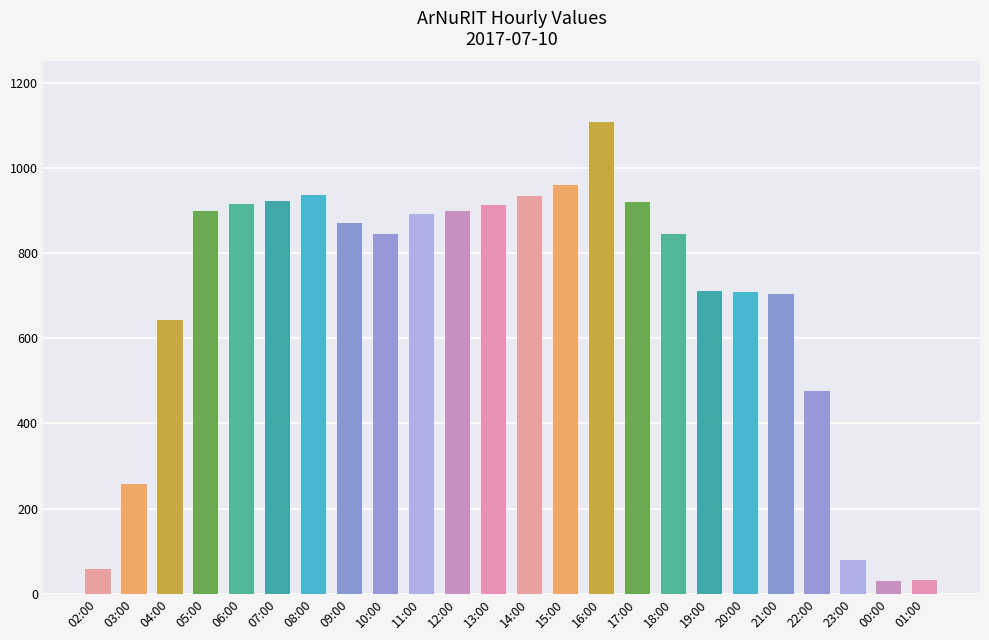

Is it true that the value at 04:00 is 643?

True